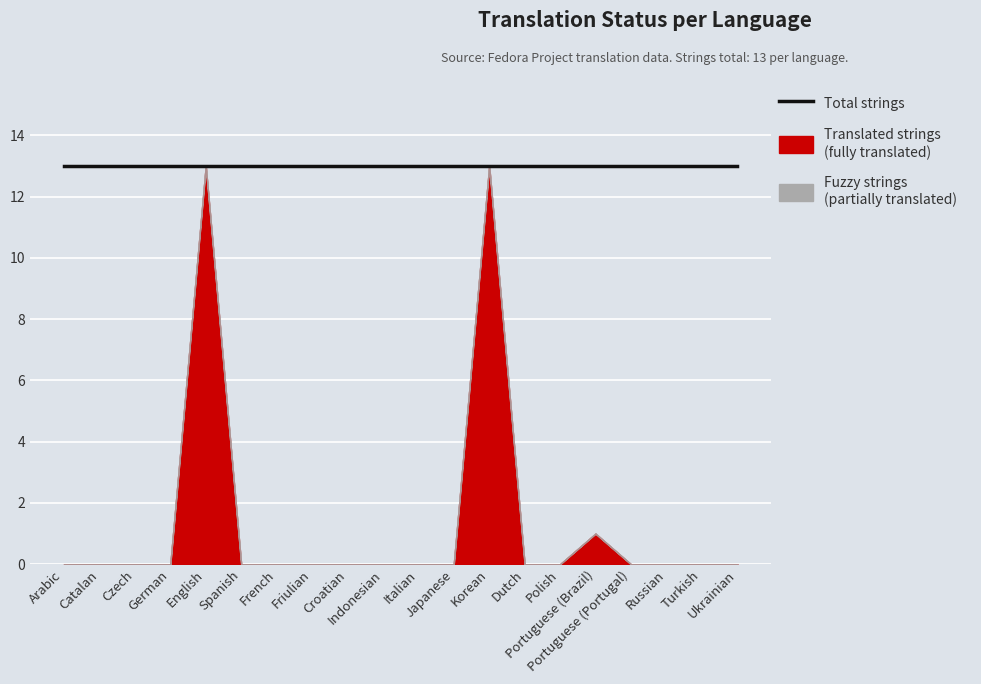

What is the label of the 1st point from the right?

Ukrainian